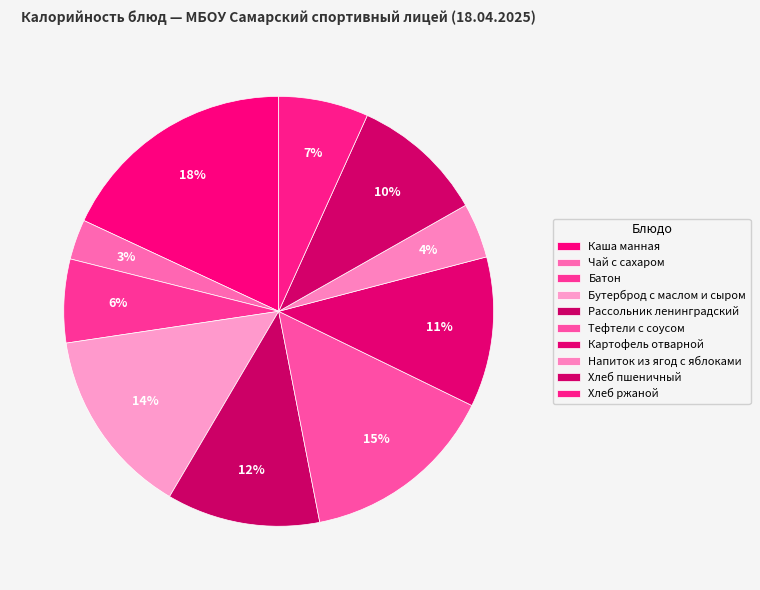

True or false: Тефтели с соусом accounts for 7% of the total.

False